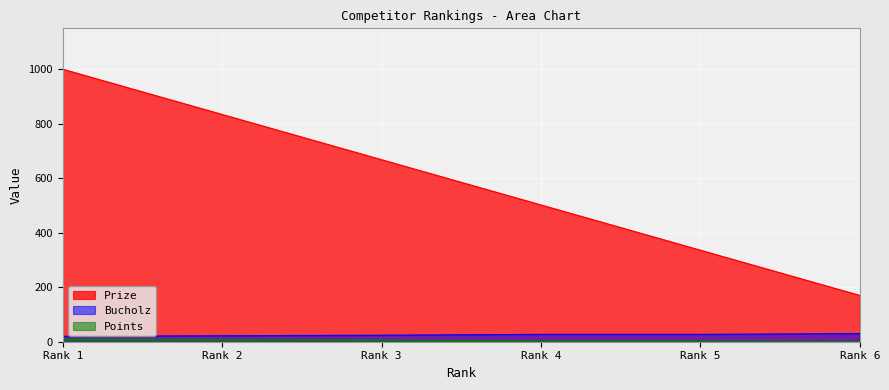

Which series has the largest total across all categories?

Prize